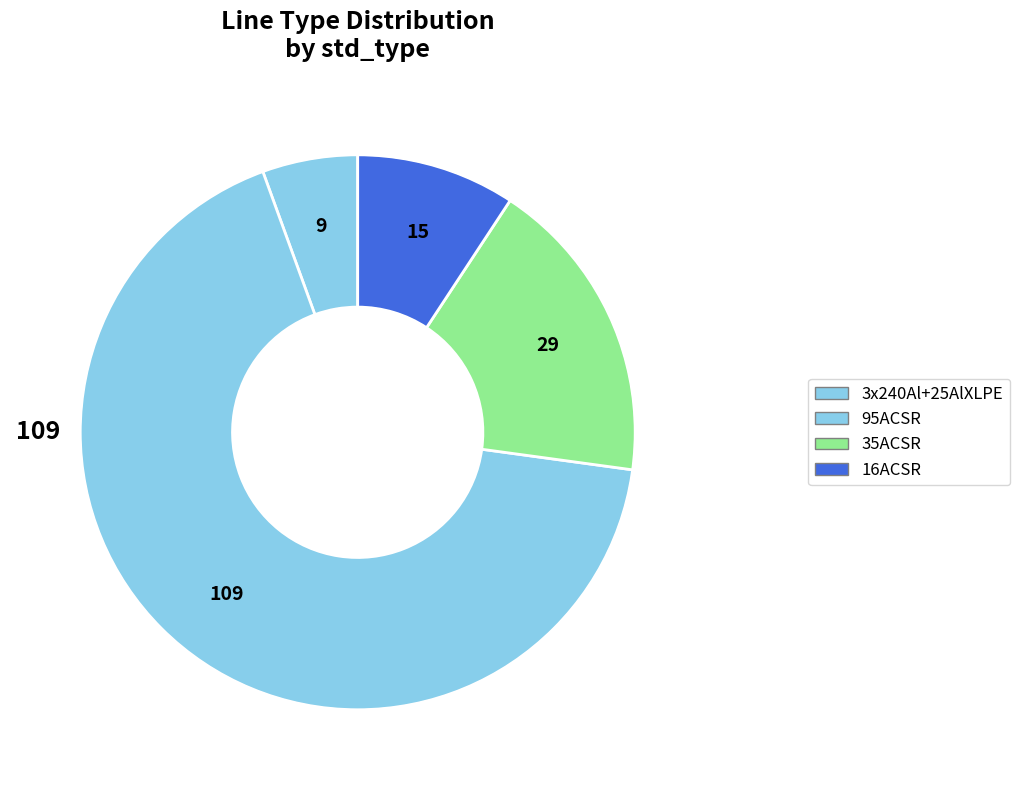

Between 95ACSR and 35ACSR, which is larger?

95ACSR